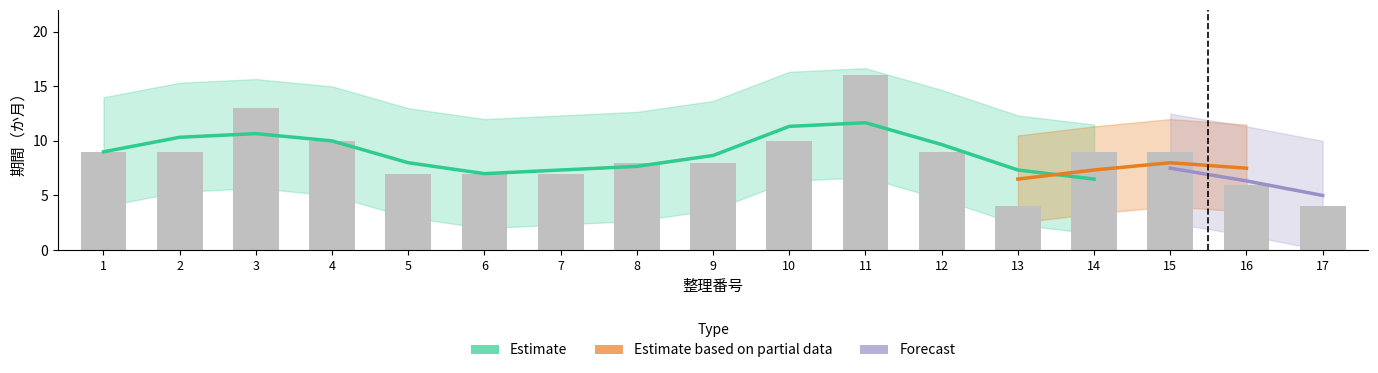

What is the value of the Estimate based on partial data bar at the 13th from the left?

4